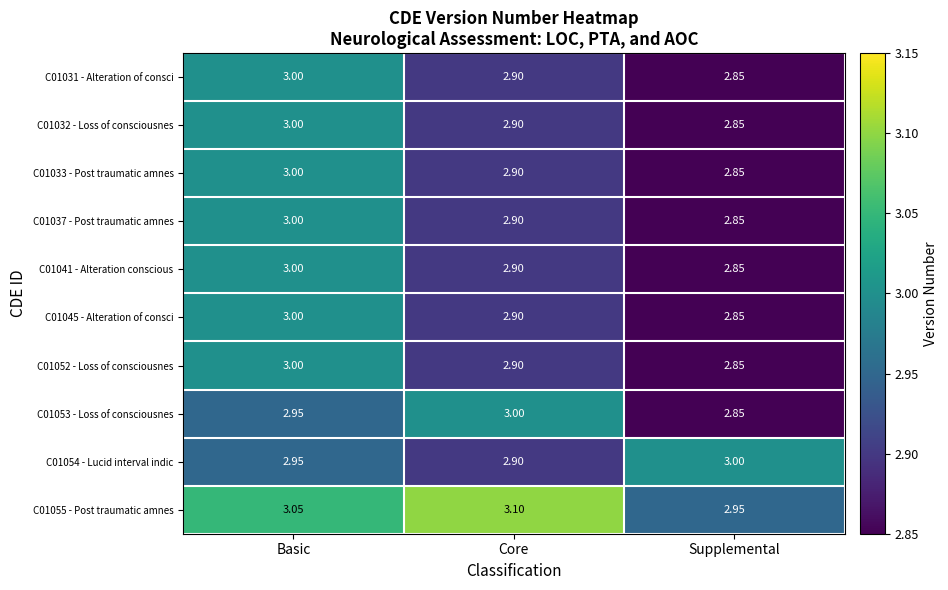

Is the value of C01045 - Alteration of consci at Core greater than the value of C01033 - Post traumatic amnes at Supplemental?

Yes